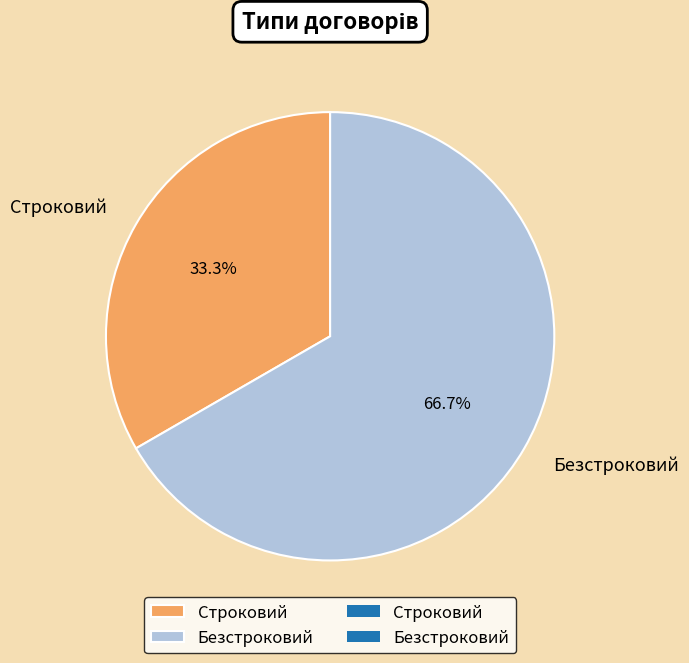

What is the majority slice?

Безстроковий